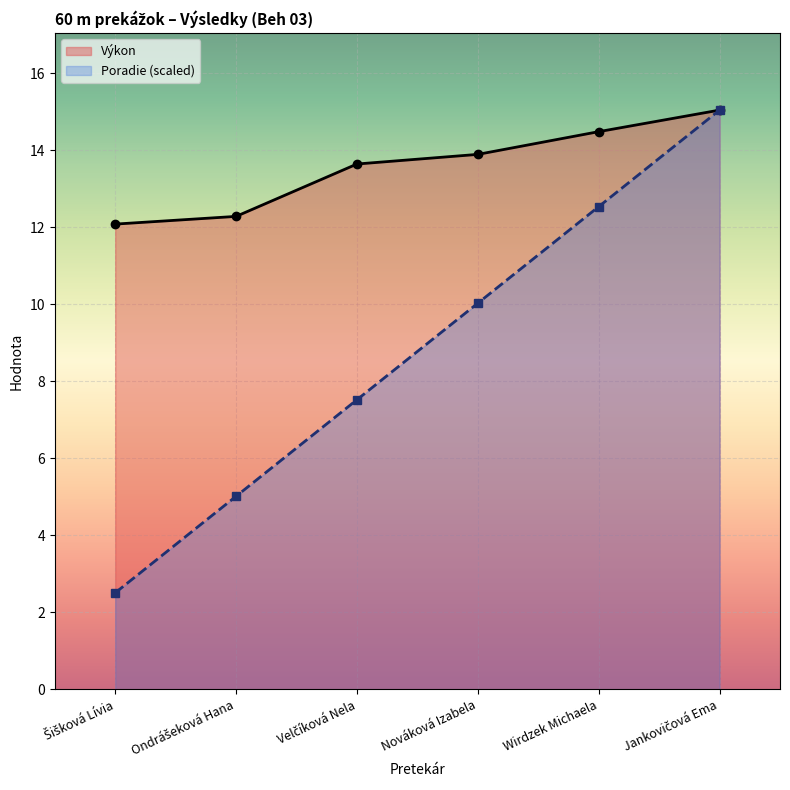

What is the label of the 1st point from the right?

Jankovičová Ema